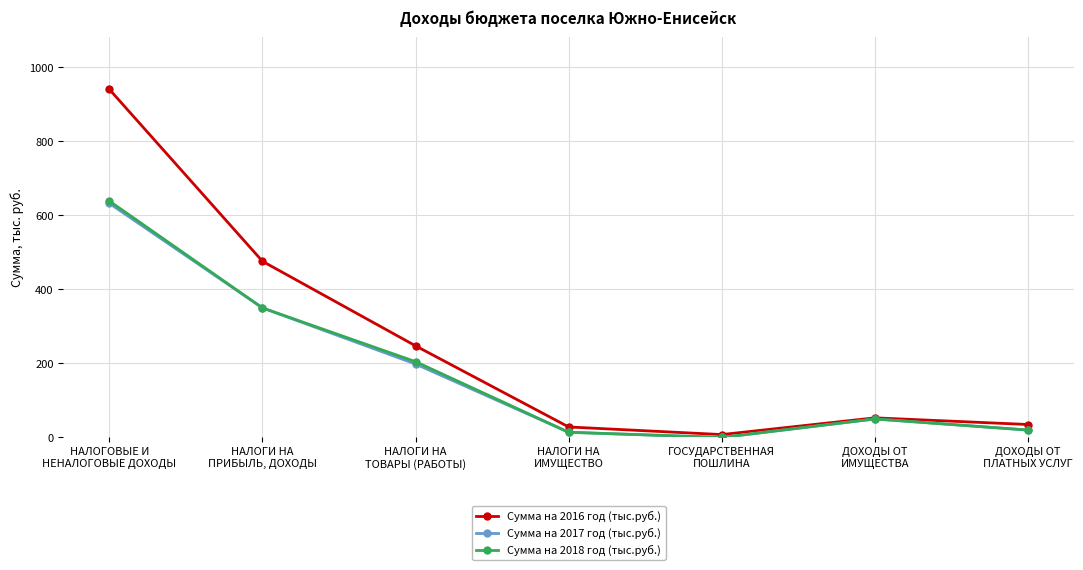

Reading left to right, list all the values displayed in this chart.

Сумма на 2016 год (тыс.руб.): НАЛОГОВЫЕ И
НЕНАЛОГОВЫЕ ДОХОДЫ=940.6	НАЛОГИ НА
ПРИБЫЛЬ, ДОХОДЫ=476.0	НАЛОГИ НА
ТОВАРЫ (РАБОТЫ)=247.5	НАЛОГИ НА
ИМУЩЕСТВО=28.3	ГОСУДАРСТВЕННАЯ
ПОШЛИНА=7.8	ДОХОДЫ ОТ
ИМУЩЕСТВА=53.0	ДОХОДЫ ОТ
ПЛАТНЫХ УСЛУГ=35.0
Сумма на 2017 год (тыс.руб.): НАЛОГОВЫЕ И
НЕНАЛОГОВЫЕ ДОХОДЫ=632.4	НАЛОГИ НА
ПРИБЫЛЬ, ДОХОДЫ=350.0	НАЛОГИ НА
ТОВАРЫ (РАБОТЫ)=198.4	НАЛОГИ НА
ИМУЩЕСТВО=14.0	ГОСУДАРСТВЕННАЯ
ПОШЛИНА=0.0	ДОХОДЫ ОТ
ИМУЩЕСТВА=50.0	ДОХОДЫ ОТ
ПЛАТНЫХ УСЛУГ=20.0
Сумма на 2018 год (тыс.руб.): НАЛОГОВЫЕ И
НЕНАЛОГОВЫЕ ДОХОДЫ=638.8	НАЛОГИ НА
ПРИБЫЛЬ, ДОХОДЫ=350.0	НАЛОГИ НА
ТОВАРЫ (РАБОТЫ)=204.8	НАЛОГИ НА
ИМУЩЕСТВО=14.0	ГОСУДАРСТВЕННАЯ
ПОШЛИНА=0.0	ДОХОДЫ ОТ
ИМУЩЕСТВА=50.0	ДОХОДЫ ОТ
ПЛАТНЫХ УСЛУГ=20.0